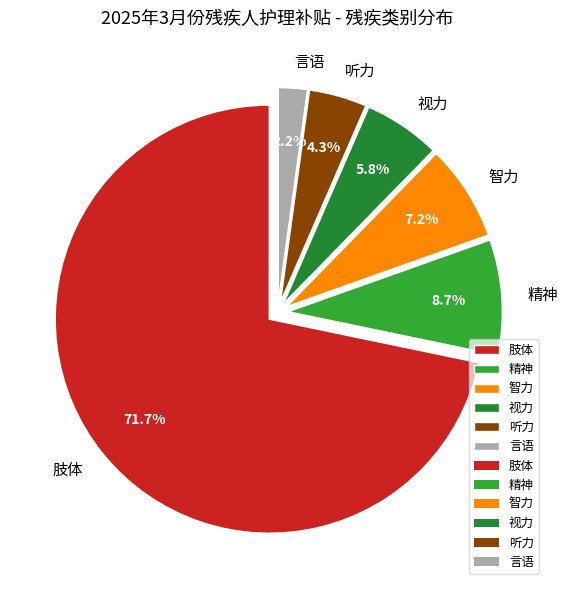

To the nearest percent, what percentage of the pie is 肢体?

72%